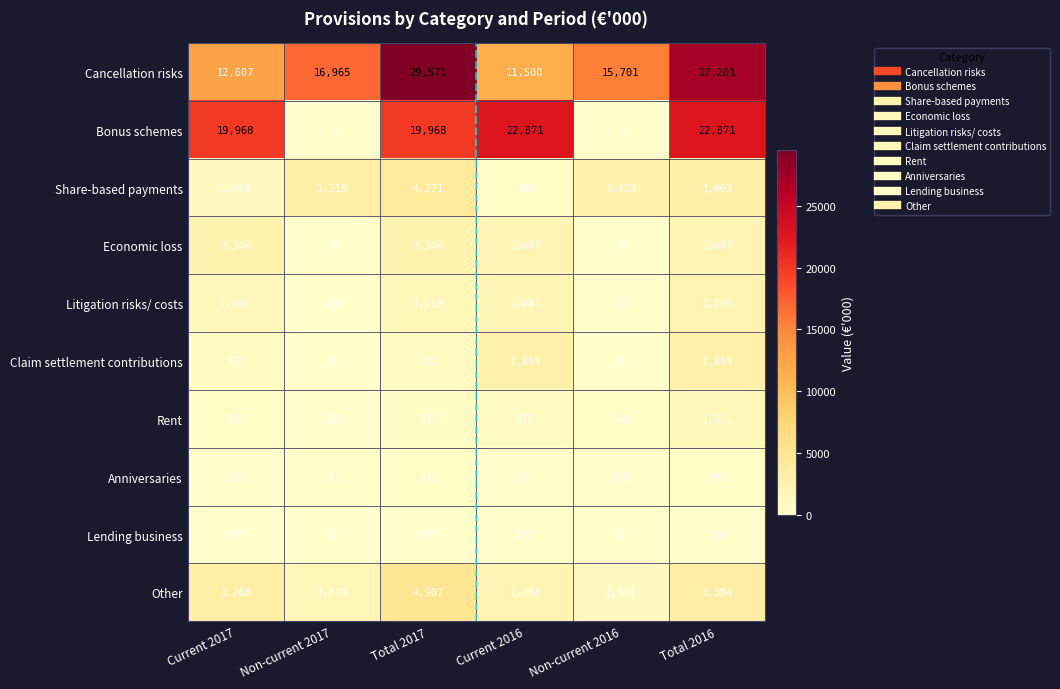

Which series has the largest total across all categories?

Cancellation risks